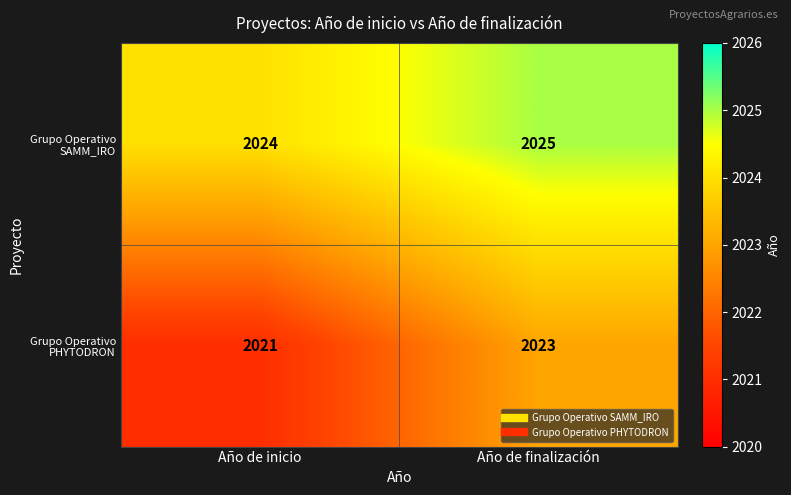

What is the sum of all Grupo Operativo SAMM_IRO values?

4049